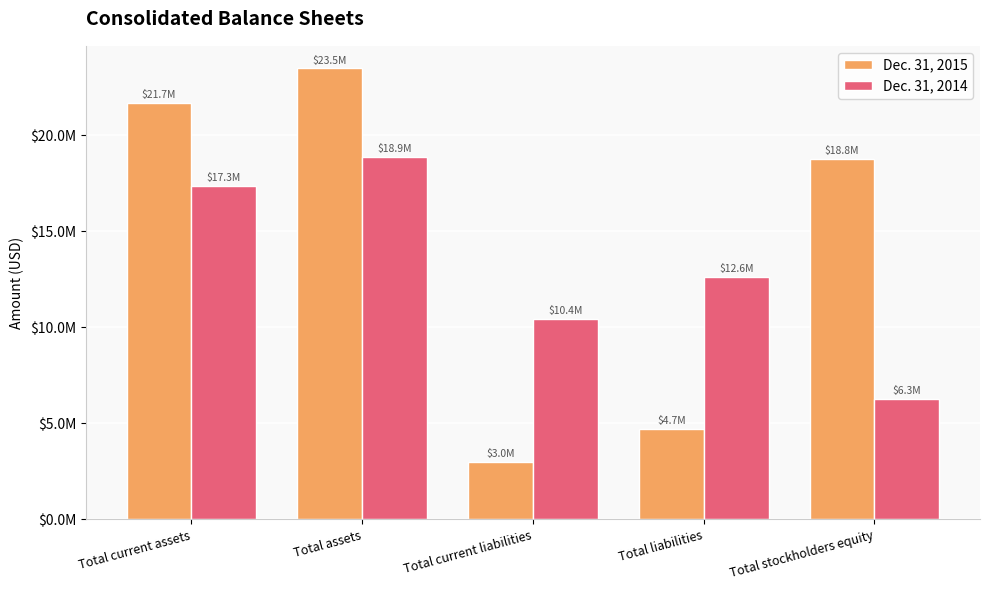

Which series changed the most between Total current liabilities and Total stockholders equity?

Dec. 31, 2015